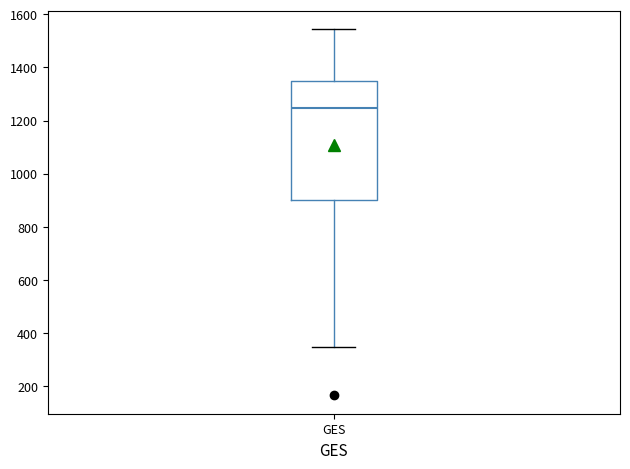

Read this box plot against the y-axis: the position of the median line, the range covered by the box, and the ends of both whiskers. The values are not printed on the chart, so give them approximately, as read against the axis.

median 1240, box 900 to 1340, whiskers 340 to 1540